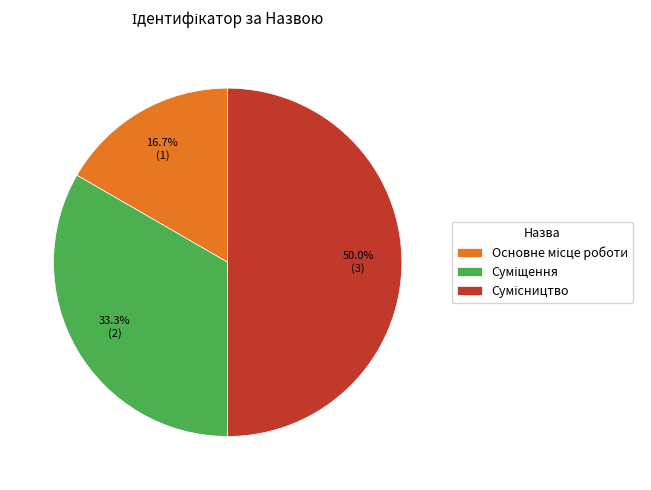

How many slices are in this pie chart?

3